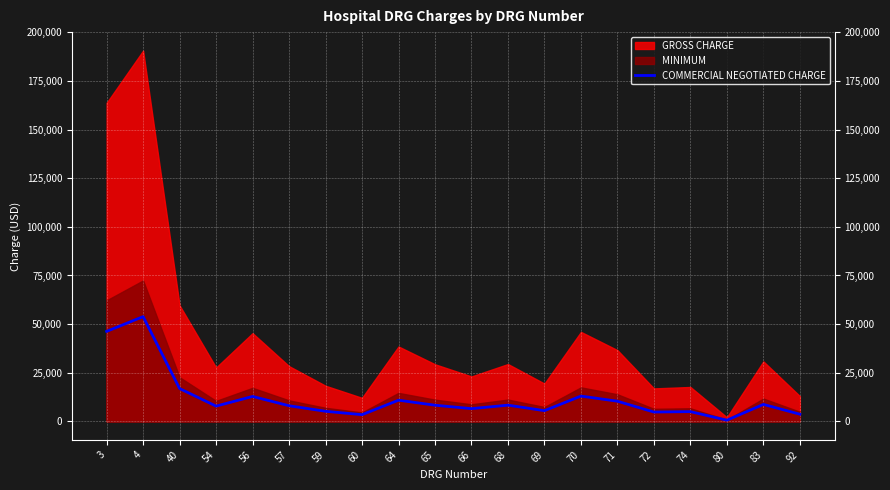

True or false: the data shows 5113.7 at 70.

False